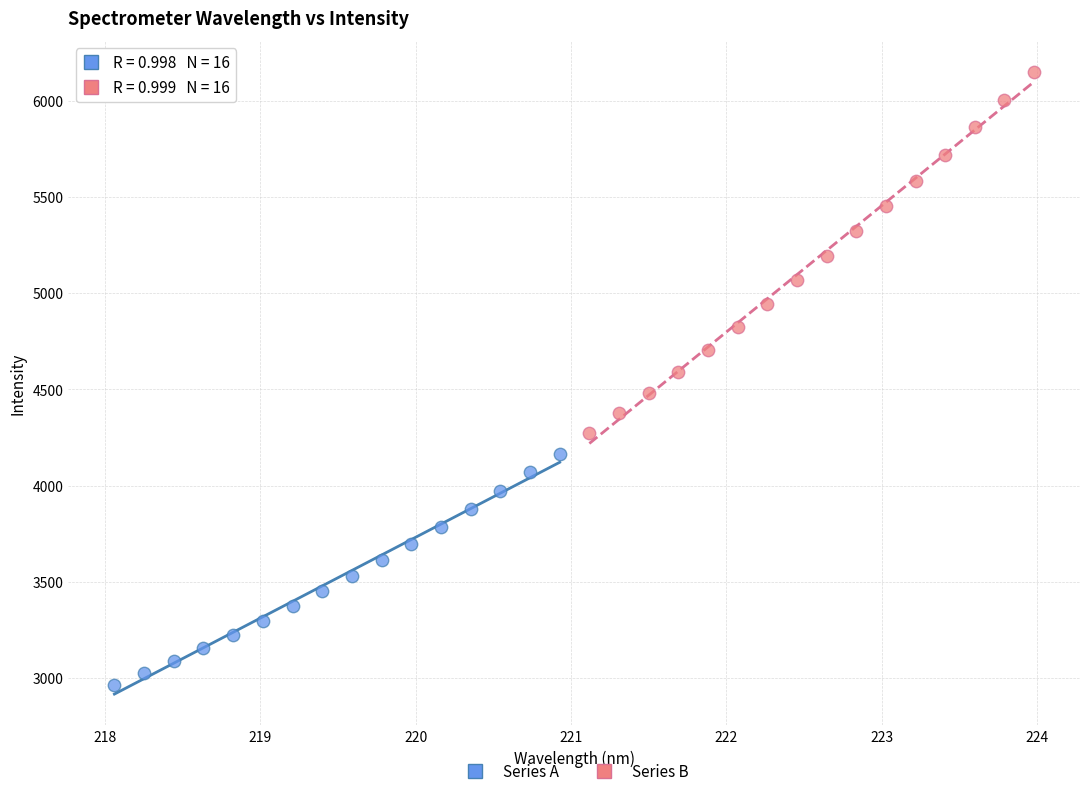

Which series contains the lowest Y value?

Series A